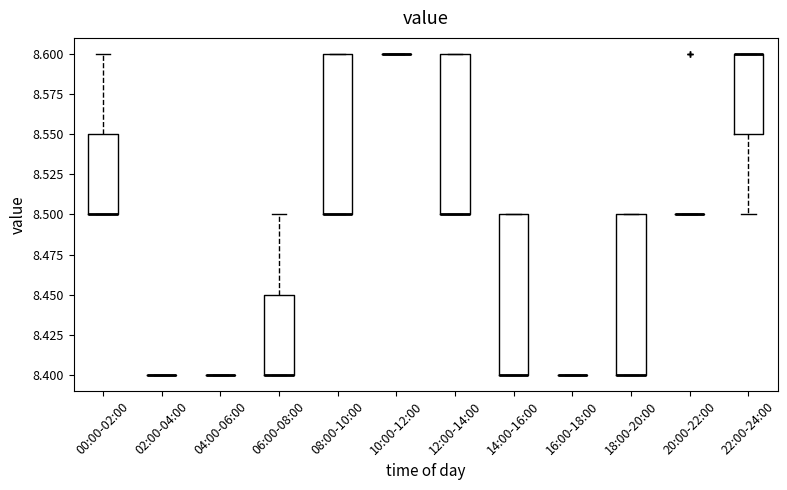

Reading left to right, transcribe this box plot: for each box, give where its median line is, the range the box spans, and where its two whiskers end, as read against the y-axis. The values are not printed on the chart, so give them approximately, as read against the axis.

00:00-02:00: median 8.50 (drawn on the box's lower edge), box 8.50 to 8.55, whiskers 8.50 to 8.60
02:00-04:00: box collapsed to a line at 8.40, whiskers 8.40 to 8.40
04:00-06:00: box collapsed to a line at 8.40, whiskers 8.40 to 8.40
06:00-08:00: median 8.40 (drawn on the box's lower edge), box 8.40 to 8.45, whiskers 8.40 to 8.50
08:00-10:00: median 8.50 (drawn on the box's lower edge), box 8.50 to 8.60, whiskers 8.50 to 8.60
10:00-12:00: box collapsed to a line at 8.60, whiskers 8.60 to 8.60
12:00-14:00: median 8.50 (drawn on the box's lower edge), box 8.50 to 8.60, whiskers 8.50 to 8.60
14:00-16:00: median 8.40 (drawn on the box's lower edge), box 8.40 to 8.50, whiskers 8.40 to 8.50
16:00-18:00: box collapsed to a line at 8.40, whiskers 8.40 to 8.40
18:00-20:00: median 8.40 (drawn on the box's lower edge), box 8.40 to 8.50, whiskers 8.40 to 8.50
20:00-22:00: box collapsed to a line at 8.50, whiskers 8.50 to 8.50
22:00-24:00: median 8.60 (drawn on the box's upper edge), box 8.55 to 8.60, whiskers 8.50 to 8.60